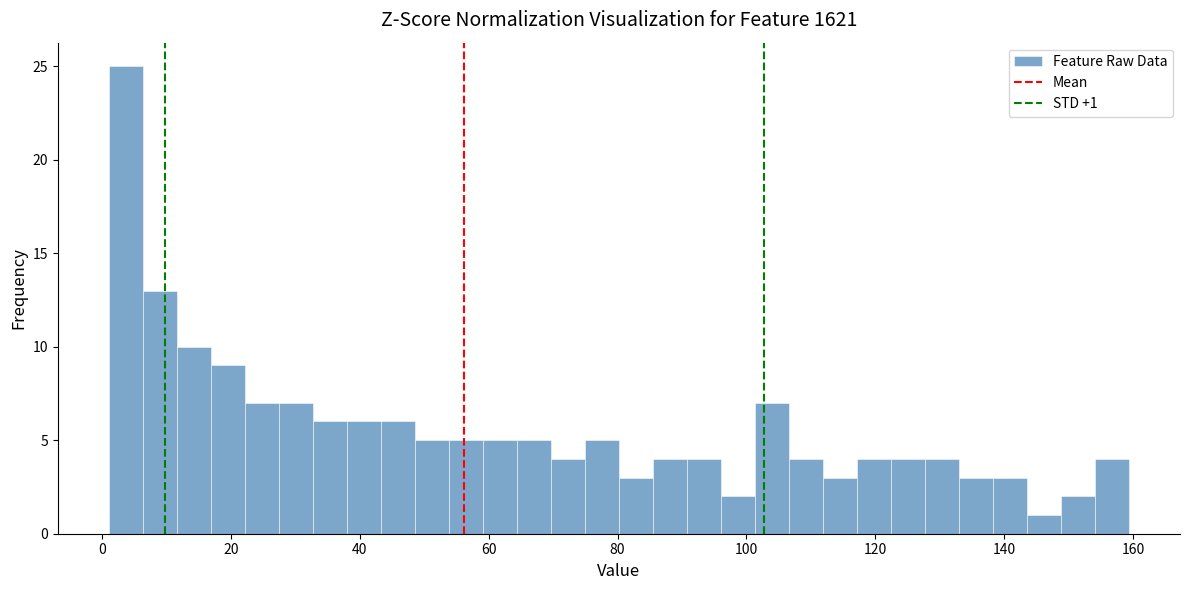

Read against the x-axis, roughly where is the centre of the tallest bar?

4